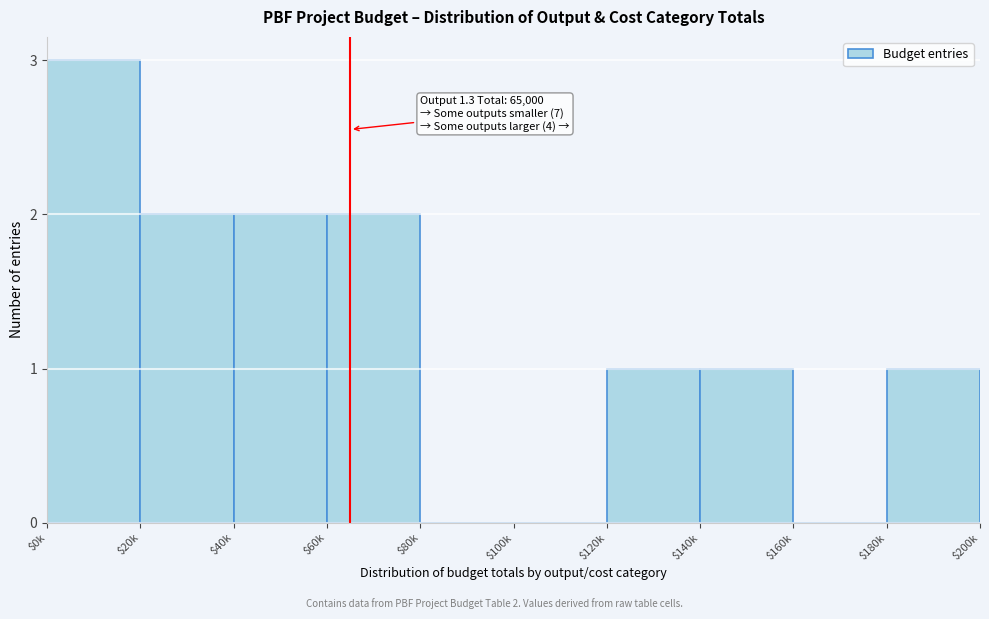

What is the maximum value shown in the chart?

3